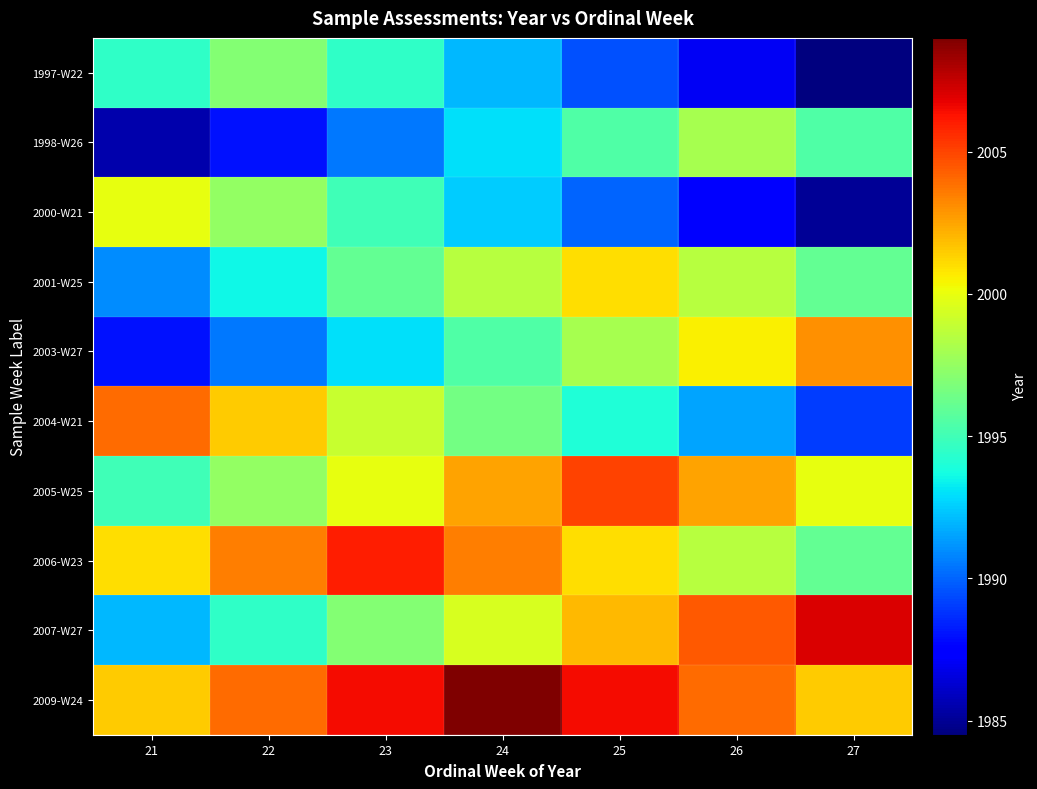

Which series has the largest total across all categories?

2009-W24